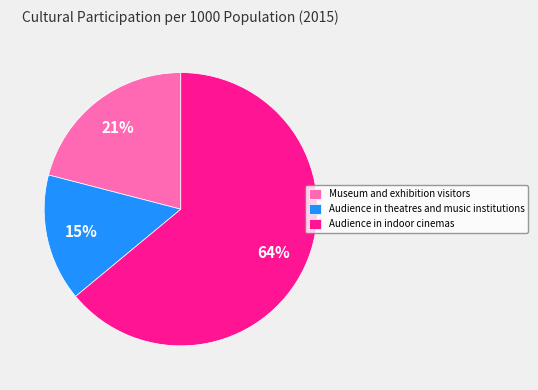

Which slice is the largest?

Audience in indoor cinemas